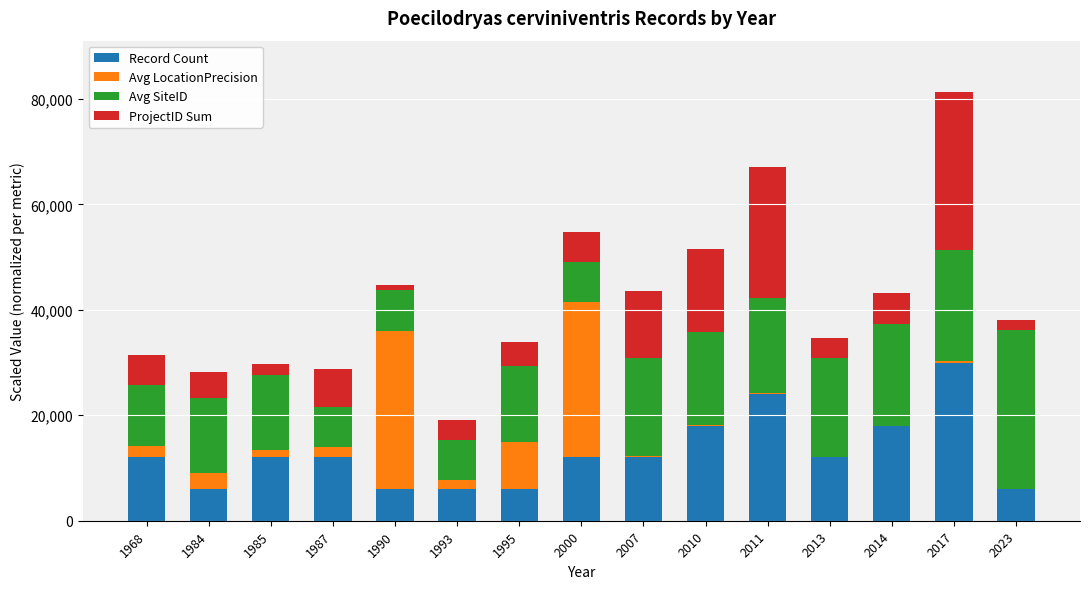

What is the sum of all Record Count values?

192000.0